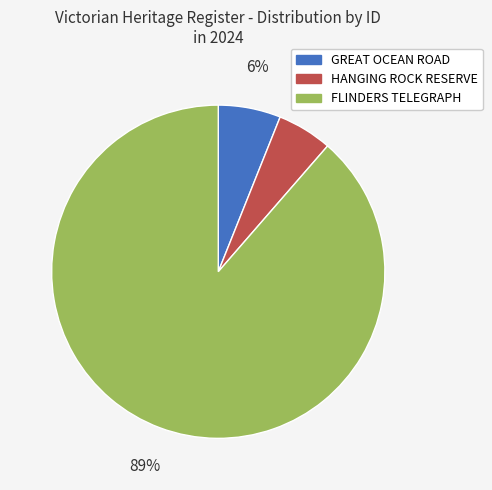

Rank the categories by value from lowest to highest.

HANGING ROCK RESERVE, GREAT OCEAN ROAD, FLINDERS TELEGRAPH